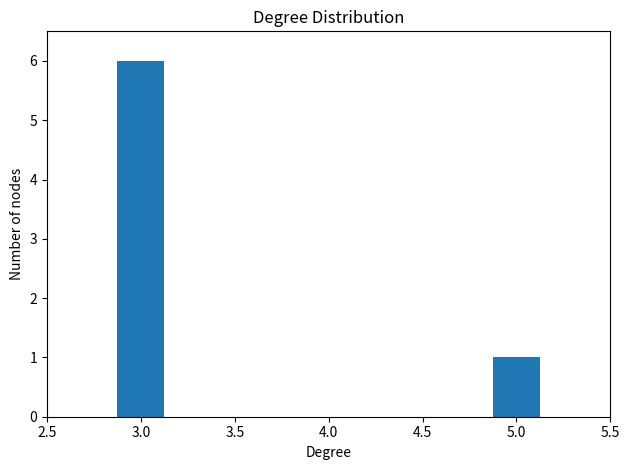

Reading left to right, transcribe all the data shown in this chart.

6	1